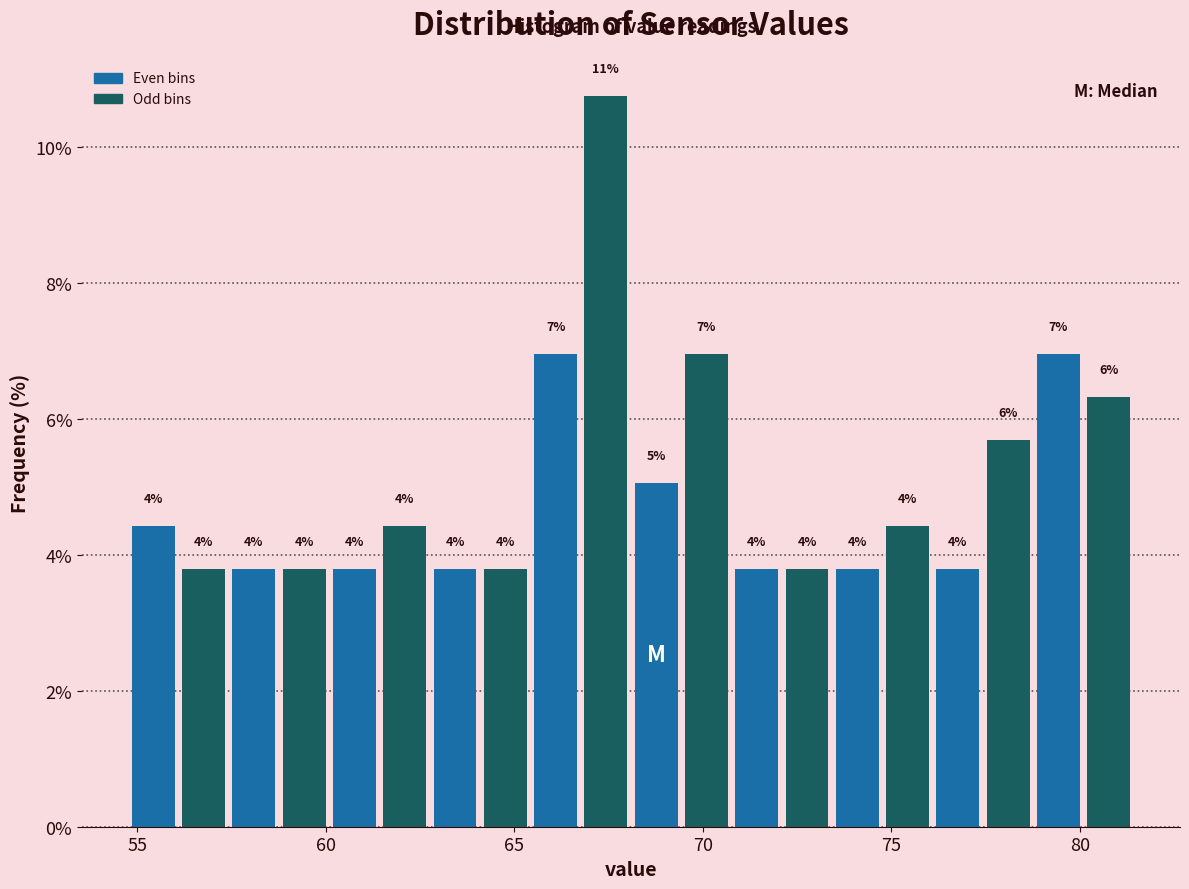

Read against the x-axis, roughly where is the centre of the tallest bar?

67.5